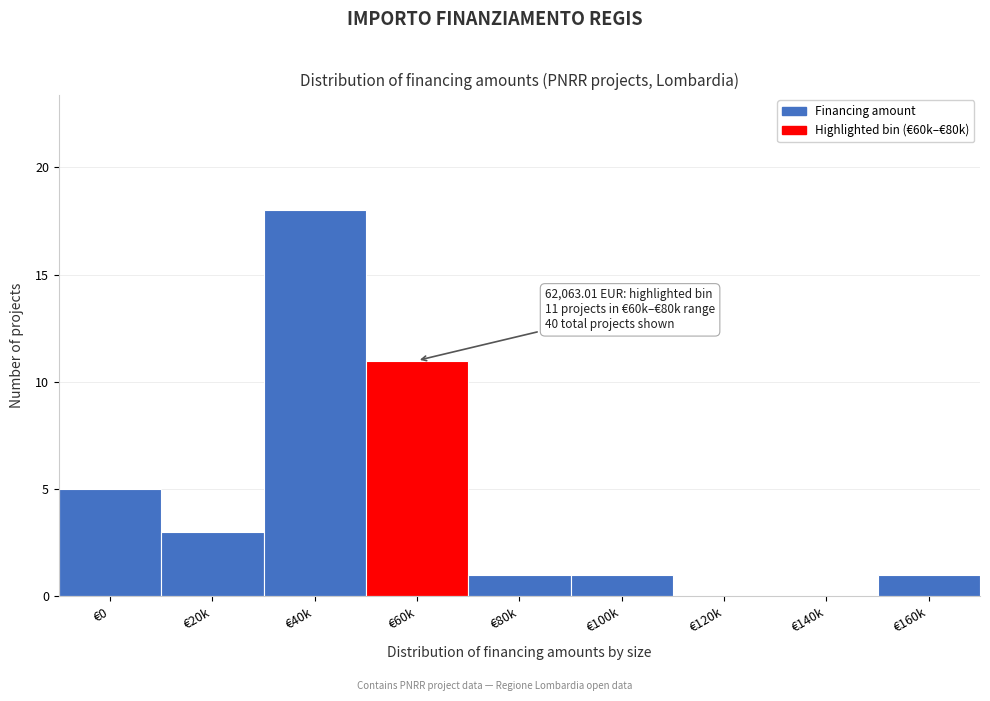

Reading right to left, extract all data points from this chart.

€160k=1	€140k=0	€120k=0	€100k=1	€80k=1	€60k=11	€40k=18	€20k=3	€0=5